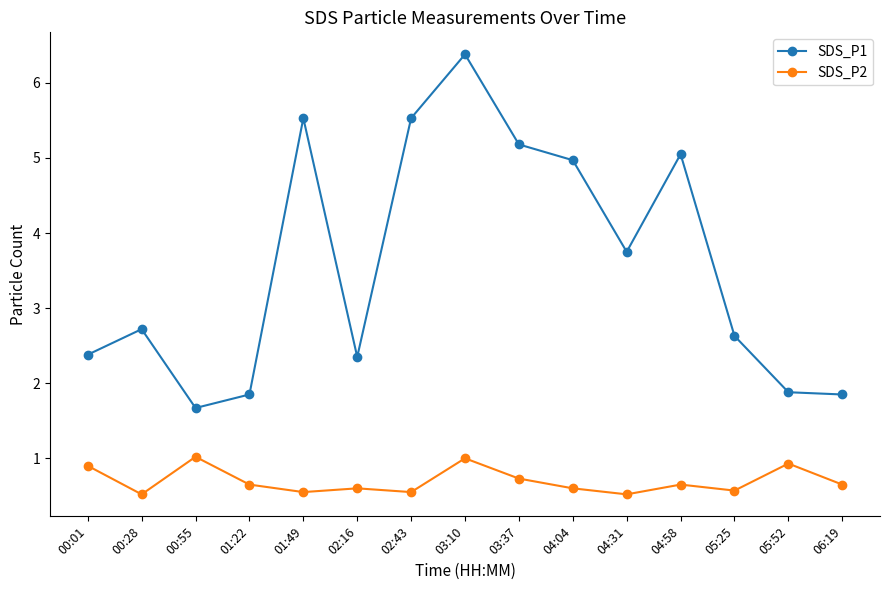

True or false: SDS_P2 and SDS_P1 cross at least once.

False